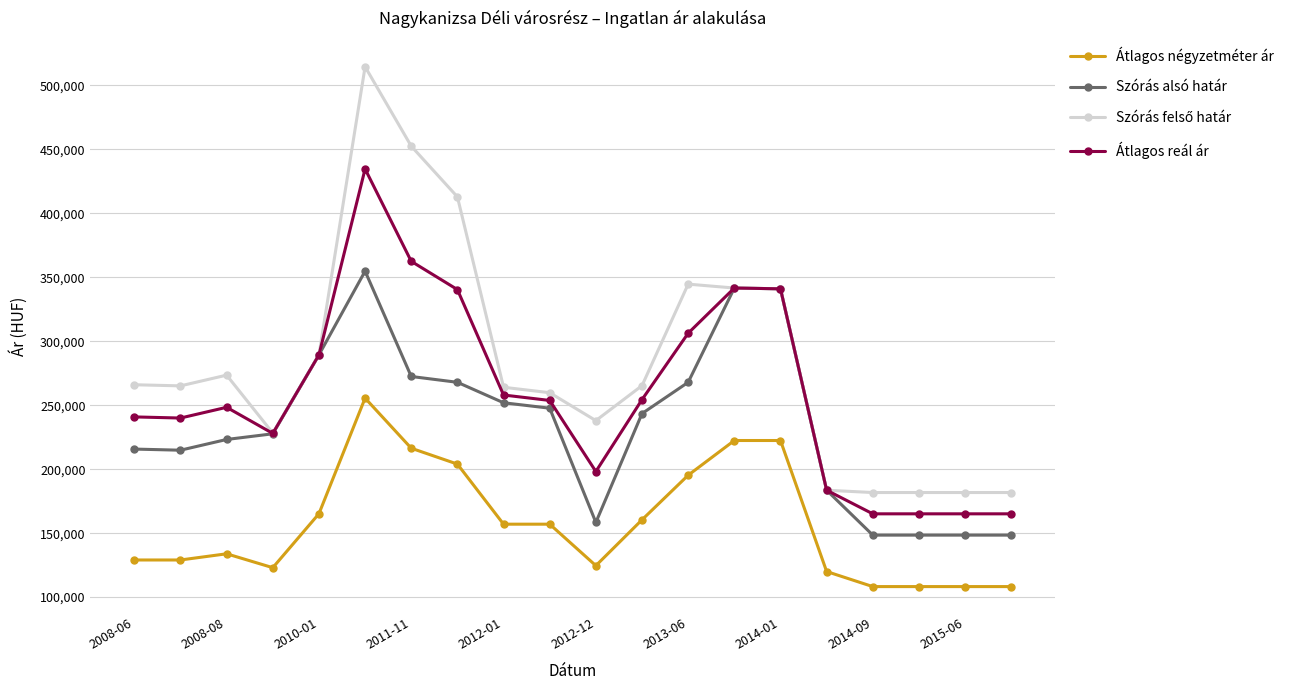

What is the minimum value shown in the chart?

108235